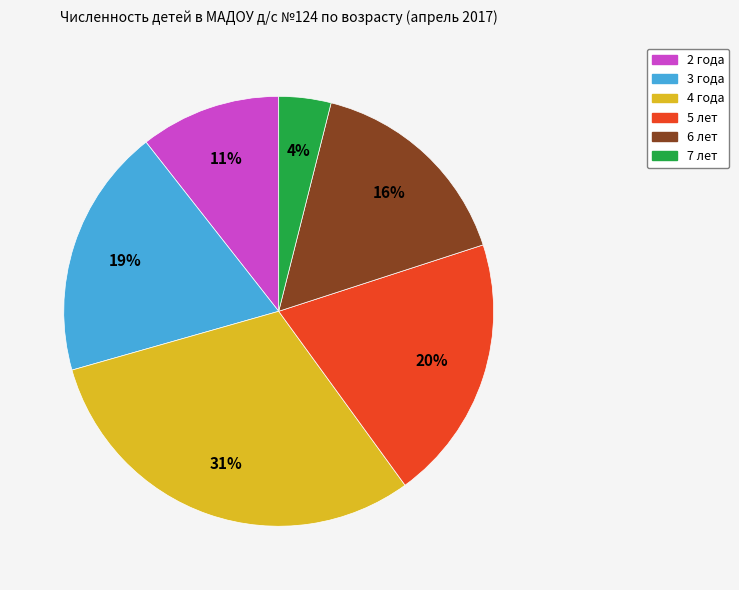

Rank the categories by value from lowest to highest.

7 лет, 2 года, 6 лет, 3 года, 5 лет, 4 года